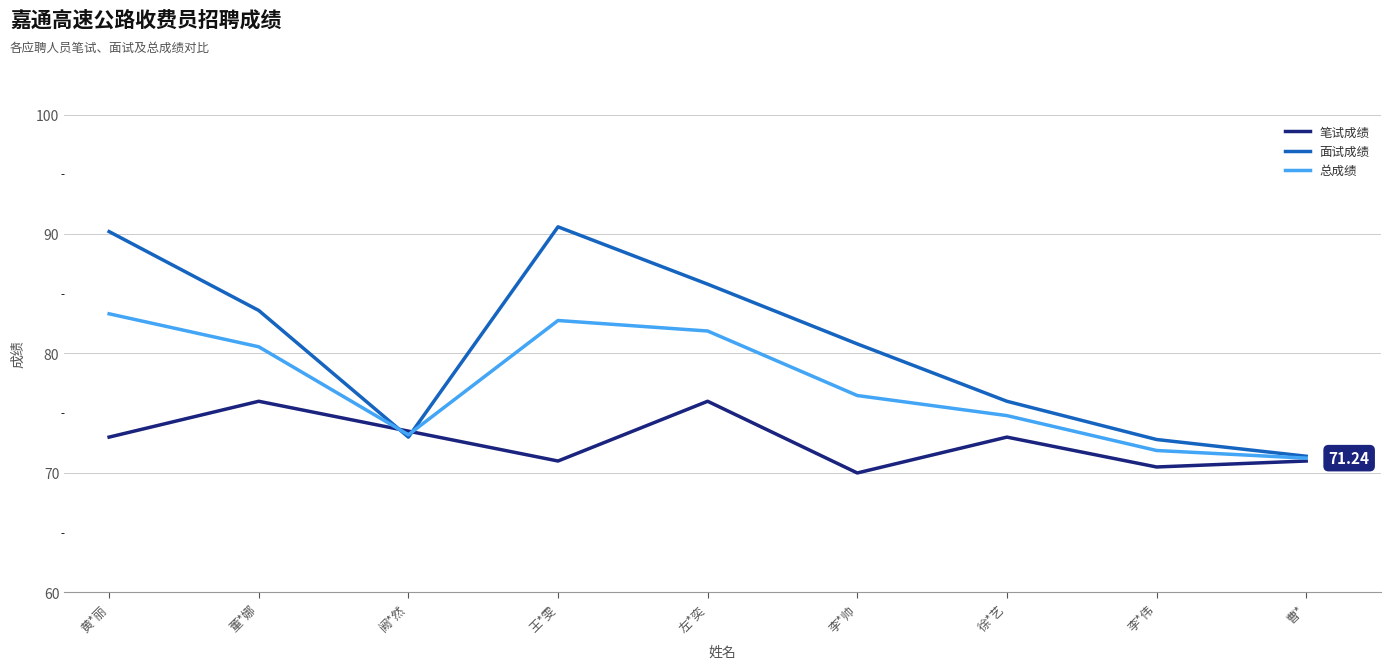

What is the difference between the maximum and minimum values in the 笔试成绩 series?

6.0